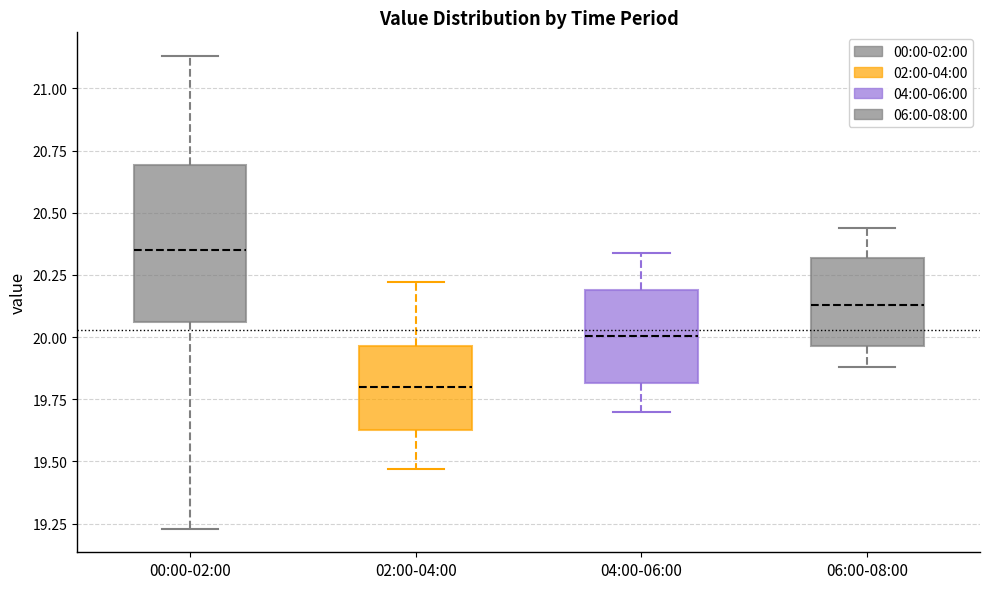

Where does the upper whisker of the box for 04:00-06:00 end on the y-axis? The values are not printed on the chart, so give them approximately, as read against the axis.

20.35